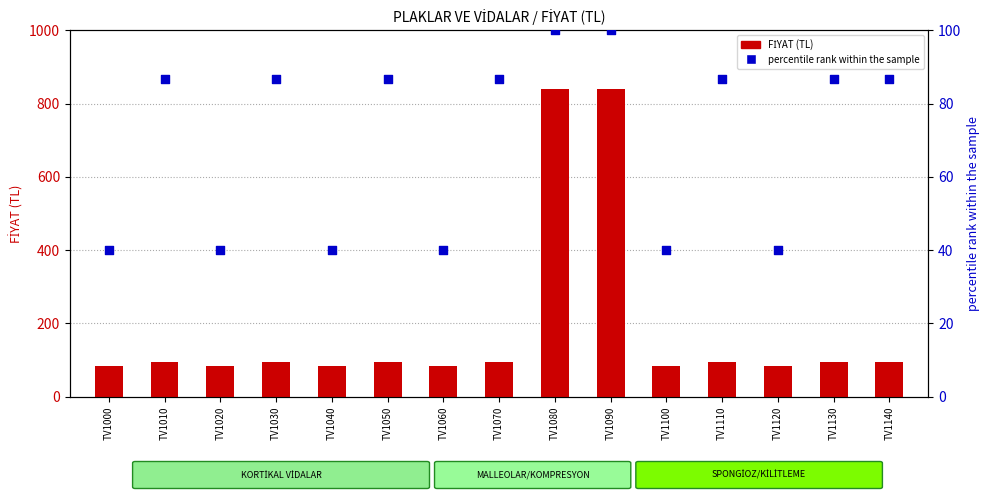

What is the total value across all series at TV1130?

181.7